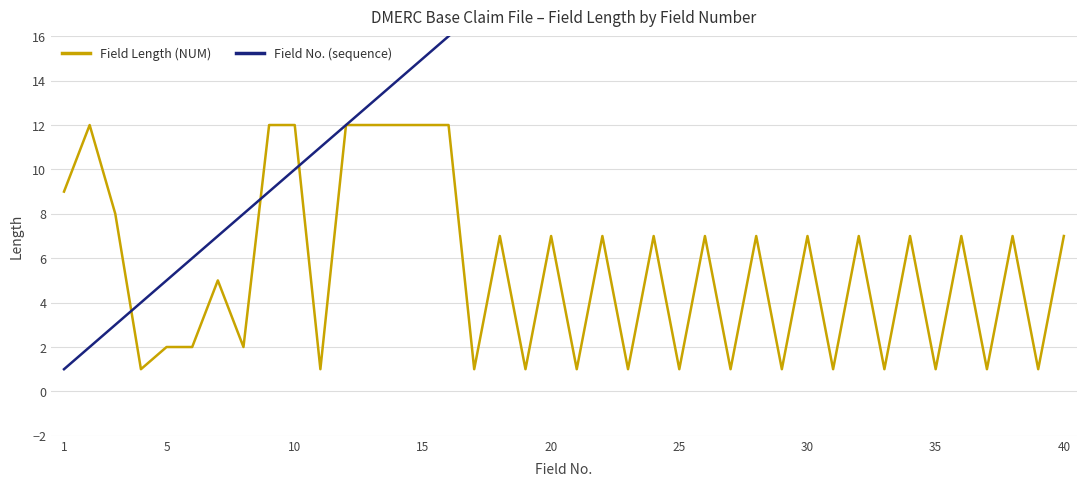

Reading right to left, list all the values displayed in this chart.

Field Length (NUM): 7	1	7	1	7	1	7	1	7	1	7	1	7	1	7	1	7	1	7	1	7	1	7	1	12	12	12	12	12	1	12	12	2	5	2	2	1	8	12	9
Field No. (sequence): 40	39	38	37	36	35	34	33	32	31	30	29	28	27	26	25	24	23	22	21	20	19	18	17	16	15	14	13	12	11	10	9	8	7	6	5	4	3	2	1